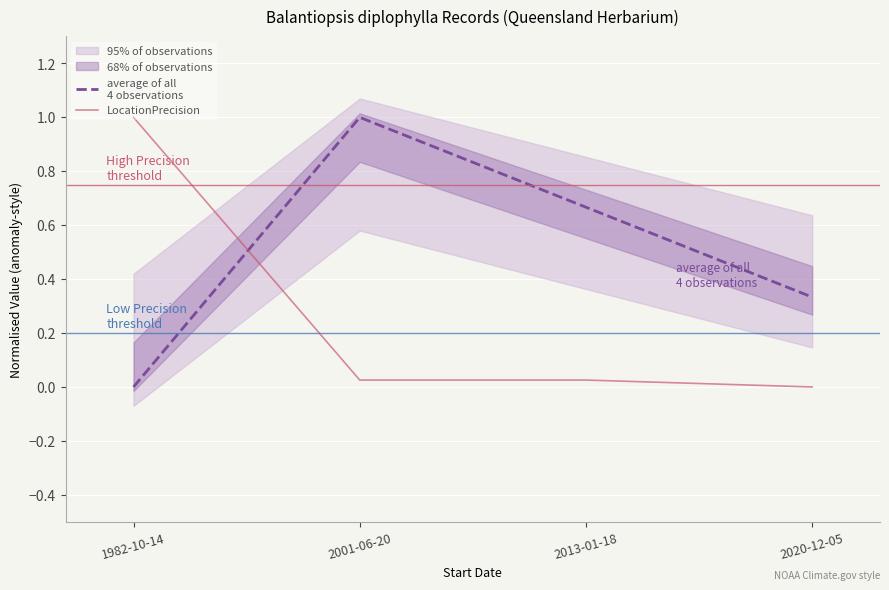

After their last crossing, which series has the higher values: LocationPrecision or average of all
4 observations?

average of all
4 observations